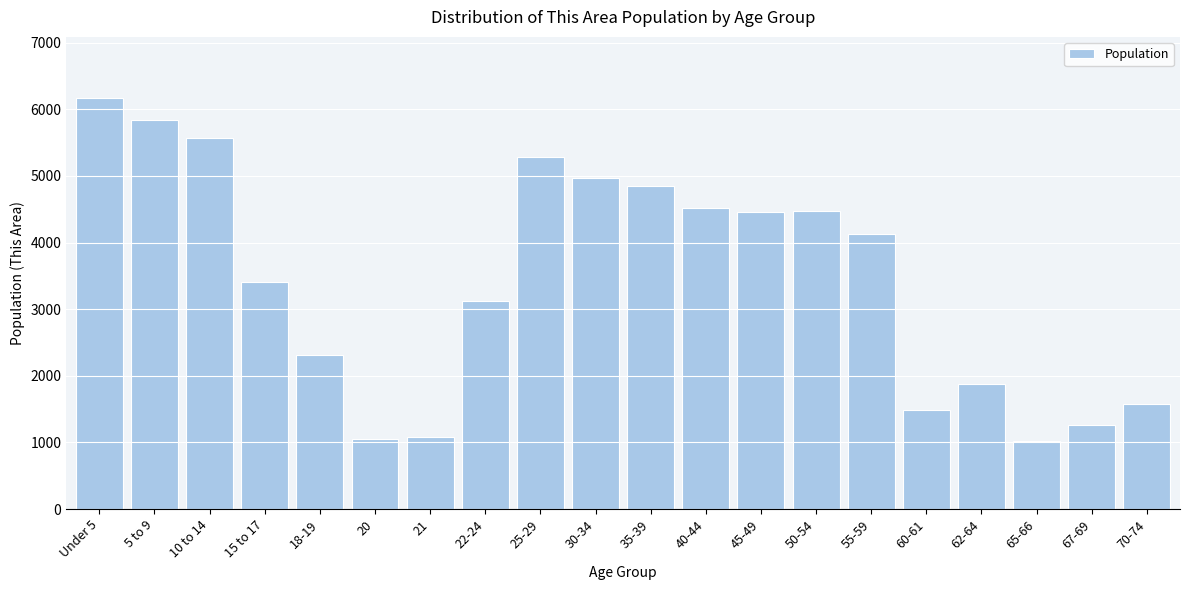

What is the value of the 1st bar from the left?

6164